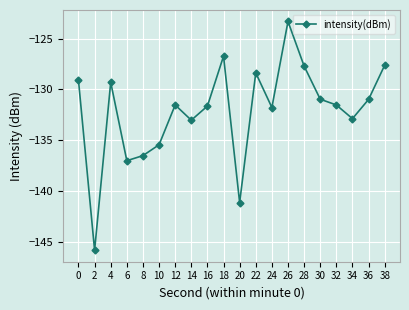

The chart shows a value of -127.6 at 38. True or false?

True